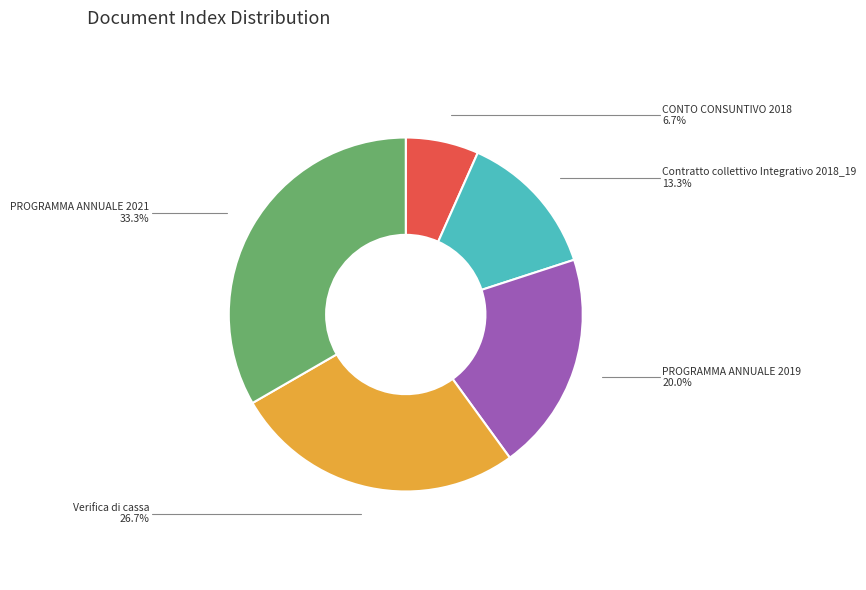

Does any single category account for the majority?

No